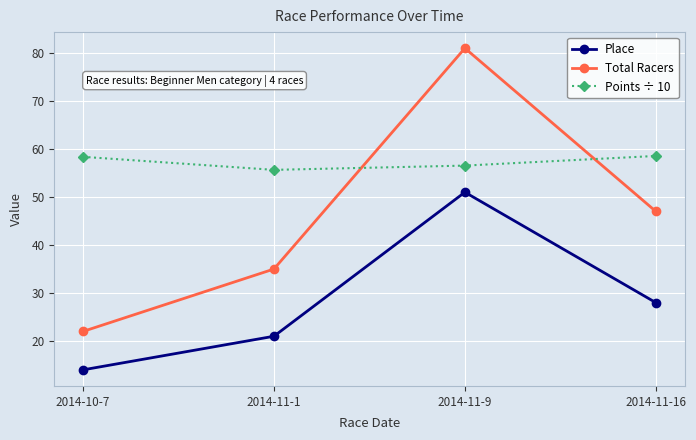

What is the label of the 2nd point from the right?

2014-11-9